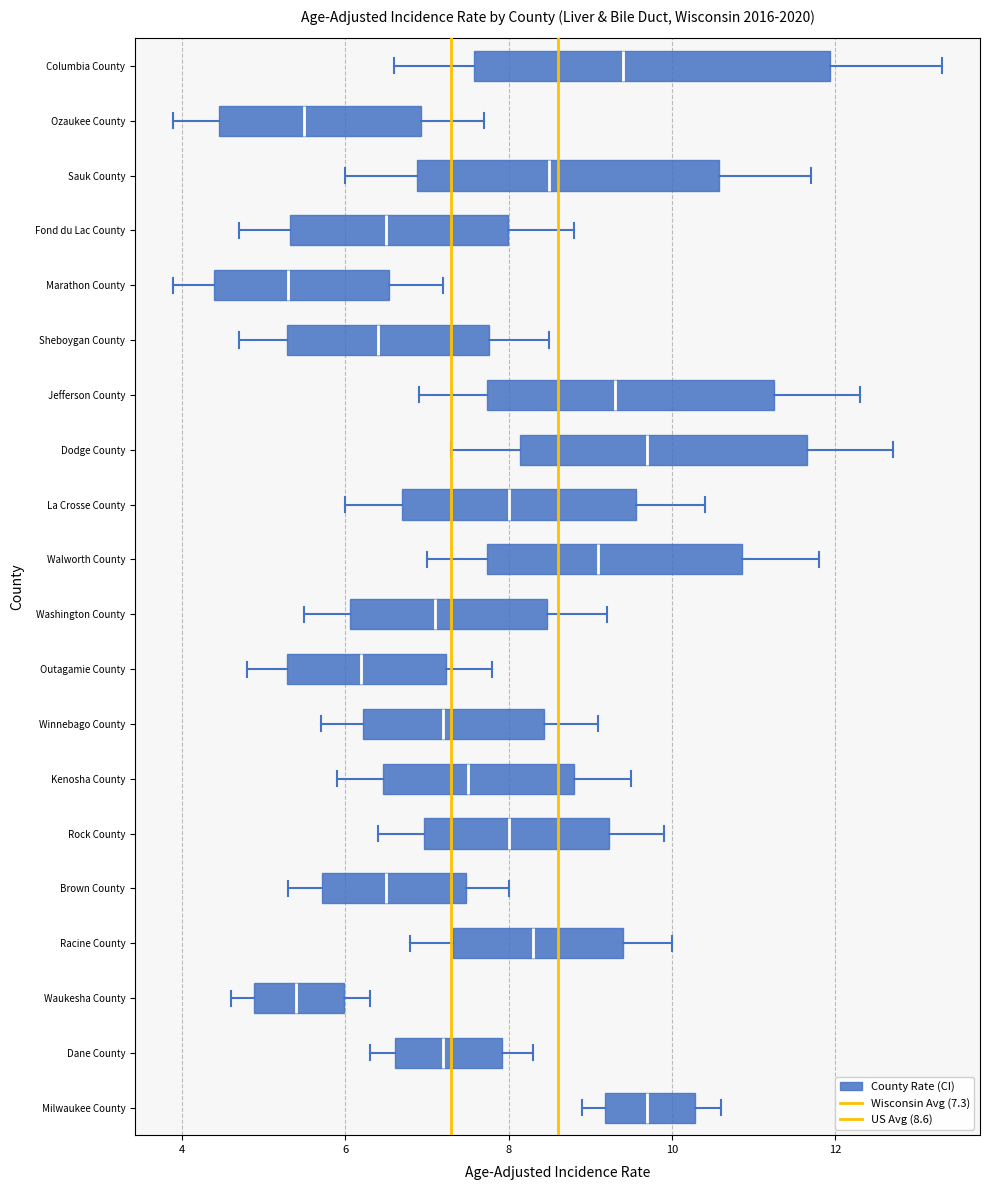

Reading bottom to top, transcribe this box plot: for each box, give where its median line is, the range the box spans, and where its two whiskers end, as read against the x-axis. The values are not printed on the chart, so give them approximately, as read against the axis.

Milwaukee County: median 9.8, box 9.2 to 10.2, whiskers 9.0 to 10.6
Dane County: median 7.2, box 6.6 to 8.0, whiskers 6.4 to 8.4
Waukesha County: median 5.4, box 4.8 to 6.0, whiskers 4.6 to 6.4
Racine County: median 8.4, box 7.4 to 9.4, whiskers 6.8 to 10.0
Brown County: median 6.6, box 5.8 to 7.4, whiskers 5.4 to 8.0
Rock County: median 8.0, box 7.0 to 9.2, whiskers 6.4 to 10.0
Kenosha County: median 7.6, box 6.4 to 8.8, whiskers 6.0 to 9.6
Winnebago County: median 7.2, box 6.2 to 8.4, whiskers 5.8 to 9.2
Outagamie County: median 6.2, box 5.2 to 7.2, whiskers 4.8 to 7.8
Washington County: median 7.2, box 6.0 to 8.4, whiskers 5.6 to 9.2
Walworth County: median 9.2, box 7.8 to 10.8, whiskers 7.0 to 11.8
La Crosse County: median 8.0, box 6.8 to 9.6, whiskers 6.0 to 10.4
Dodge County: median 9.8, box 8.2 to 11.6, whiskers 7.4 to 12.8
Jefferson County: median 9.4, box 7.8 to 11.2, whiskers 7.0 to 12.4
Sheboygan County: median 6.4, box 5.2 to 7.8, whiskers 4.8 to 8.6
Marathon County: median 5.4, box 4.4 to 6.6, whiskers 4.0 to 7.2
Fond du Lac County: median 6.6, box 5.4 to 8.0, whiskers 4.8 to 8.8
Sauk County: median 8.6, box 6.8 to 10.6, whiskers 6.0 to 11.8
Ozaukee County: median 5.6, box 4.4 to 7.0, whiskers 4.0 to 7.8
Columbia County: median 9.4, box 7.6 to 12.0, whiskers 6.6 to 13.4